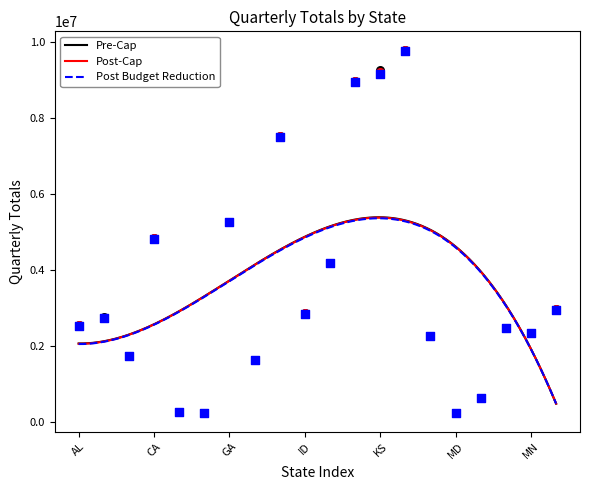

What are all the series names shown in the legend?

Pre-Cap, Post-Cap, Post Budget Reduction